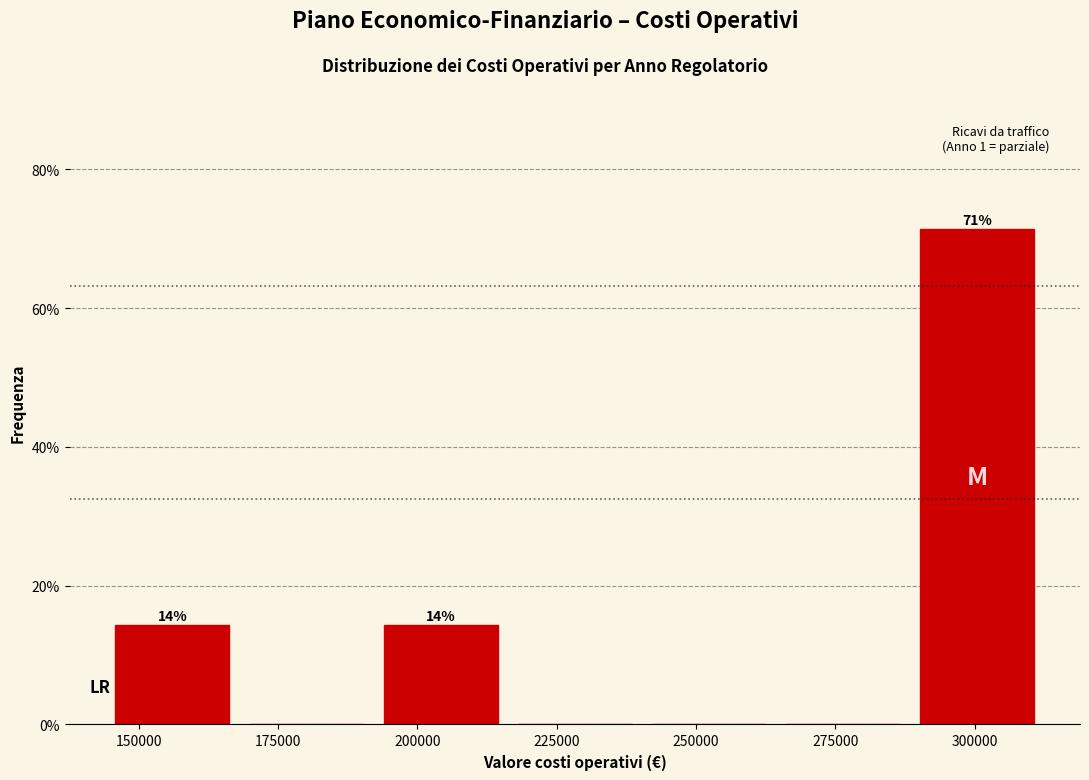

Over which range of the x-axis is the bar tallest?

290000 to 310000